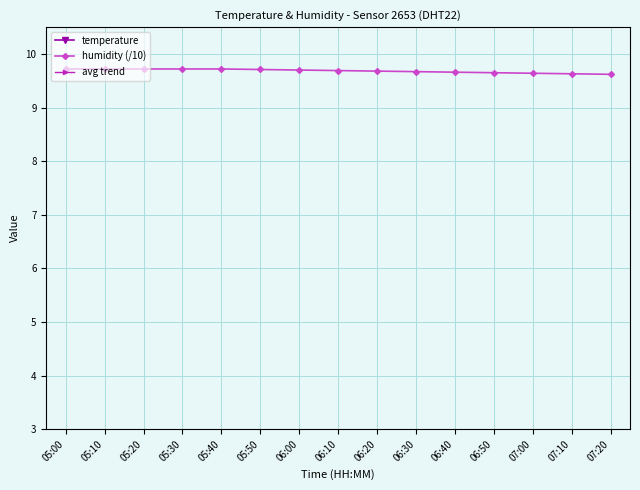

What is the minimum value shown in the chart?

9.6